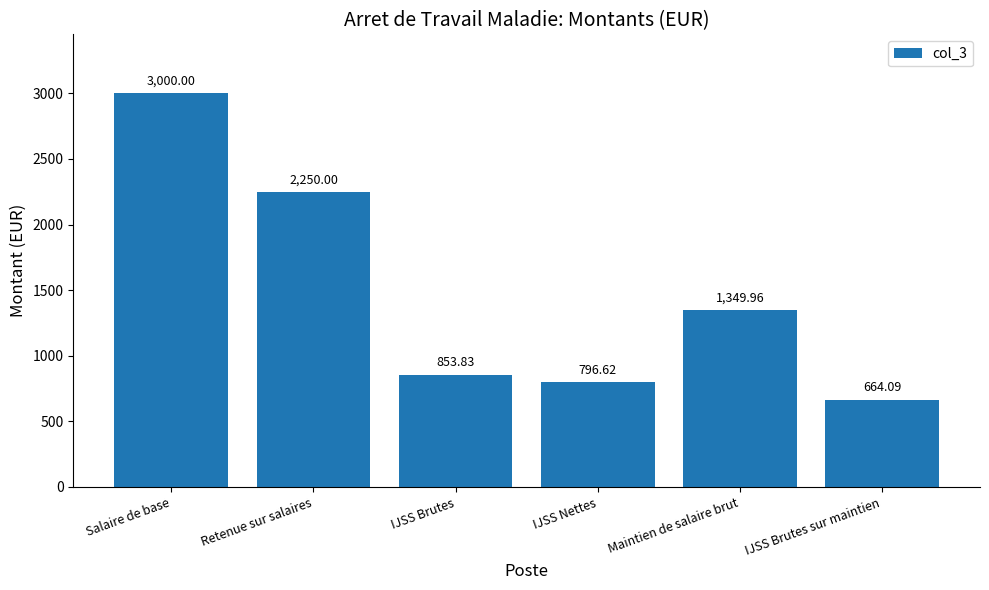

Read the value at Maintien de salaire brut.

1350.0